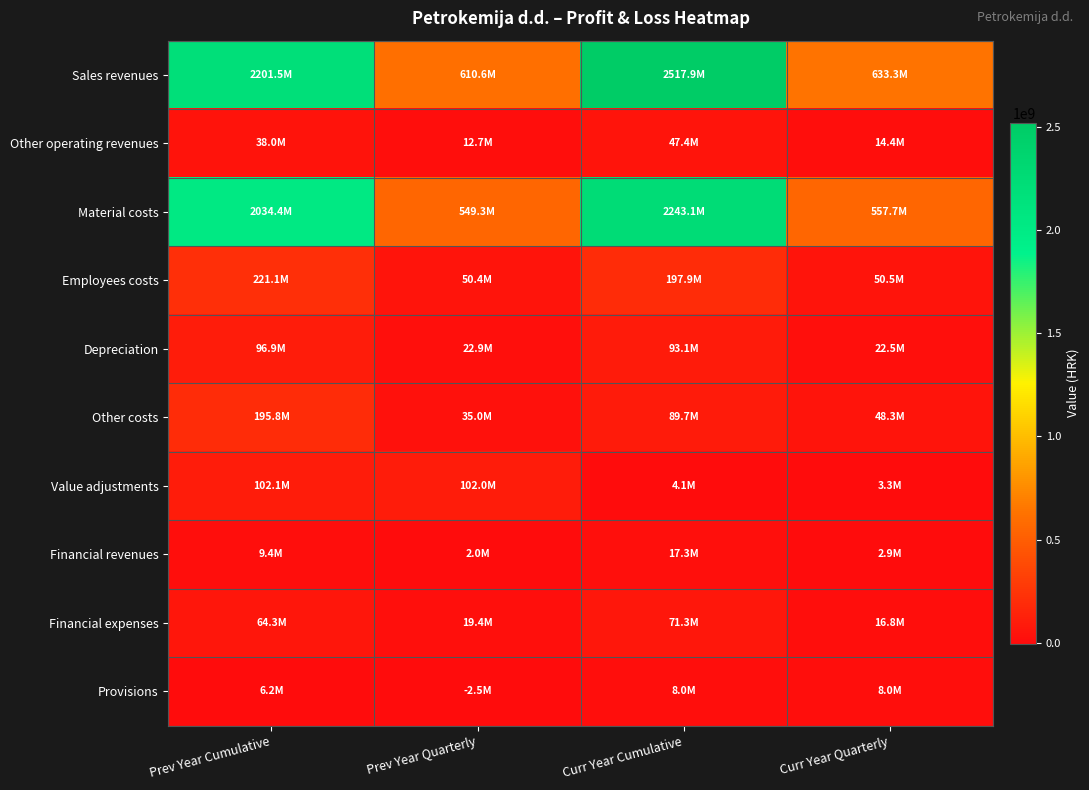

Reading right to left, what are all the values shown in this chart?

Sales revenues: Curr Year Quarterly=633315937	Curr Year Cumulative=2517889581	Prev Year Quarterly=610628119	Prev Year Cumulative=2201491335
Other operating revenues: Curr Year Quarterly=14423046	Curr Year Cumulative=47357990	Prev Year Quarterly=12682153	Prev Year Cumulative=38012009
Material costs: Curr Year Quarterly=557650401	Curr Year Cumulative=2243081284	Prev Year Quarterly=549262908	Prev Year Cumulative=2034402896
Employees costs: Curr Year Quarterly=50460426	Curr Year Cumulative=197869312	Prev Year Quarterly=50409321	Prev Year Cumulative=221052389
Depreciation: Curr Year Quarterly=22456354	Curr Year Cumulative=93086759	Prev Year Quarterly=22914855	Prev Year Cumulative=96946437
Other costs: Curr Year Quarterly=48346562	Curr Year Cumulative=89709082	Prev Year Quarterly=35013389	Prev Year Cumulative=195754876
Value adjustments: Curr Year Quarterly=3264796	Curr Year Cumulative=4052586	Prev Year Quarterly=101953154	Prev Year Cumulative=102105086
Financial revenues: Curr Year Quarterly=2859409	Curr Year Cumulative=17270931	Prev Year Quarterly=1957531	Prev Year Cumulative=9414556
Financial expenses: Curr Year Quarterly=16778985	Curr Year Cumulative=71252223	Prev Year Quarterly=19382795	Prev Year Cumulative=64283206
Provisions: Curr Year Quarterly=7994179	Curr Year Cumulative=7994179	Prev Year Quarterly=-2481247	Prev Year Cumulative=6220461